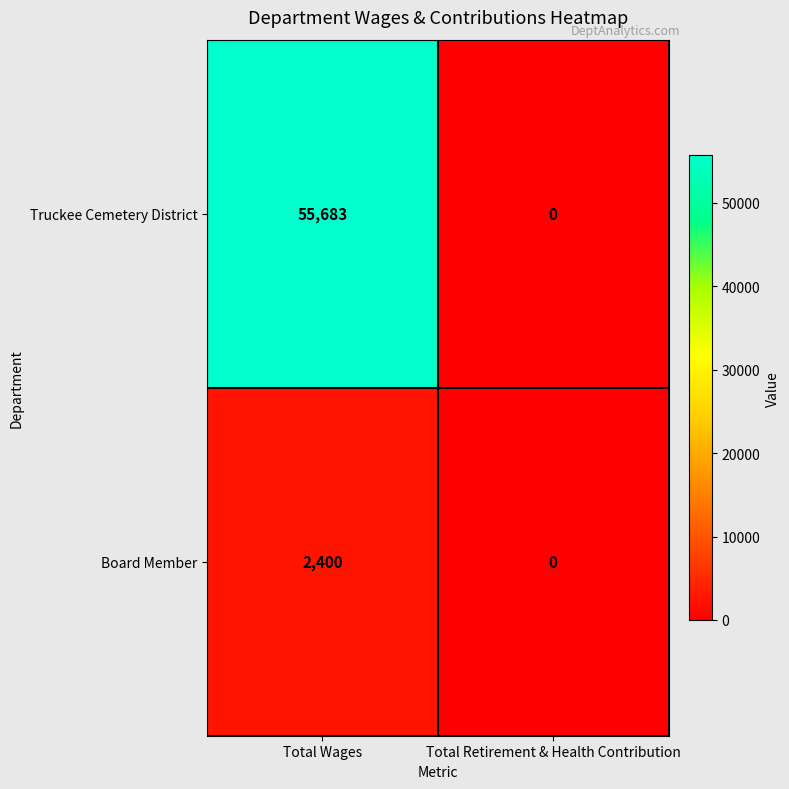

Is it true that Board Member equals 1458 at Total Wages?

False